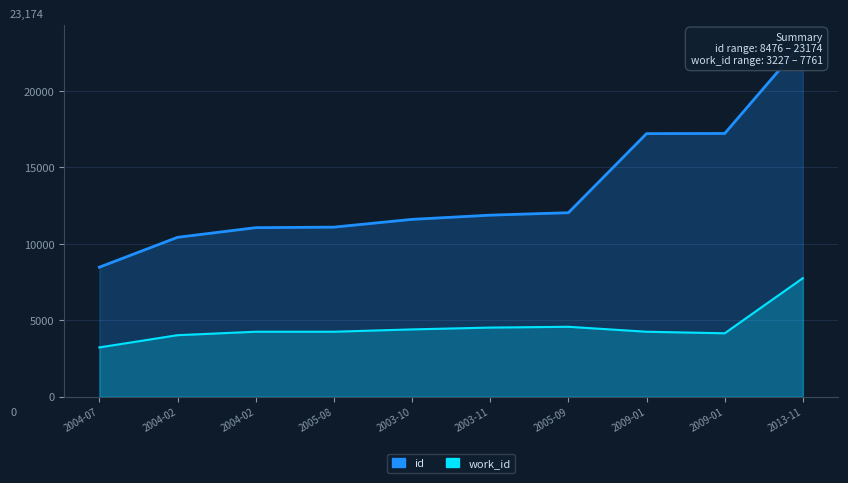

Which series changed the most between 2004-07 and 2005-08?

id